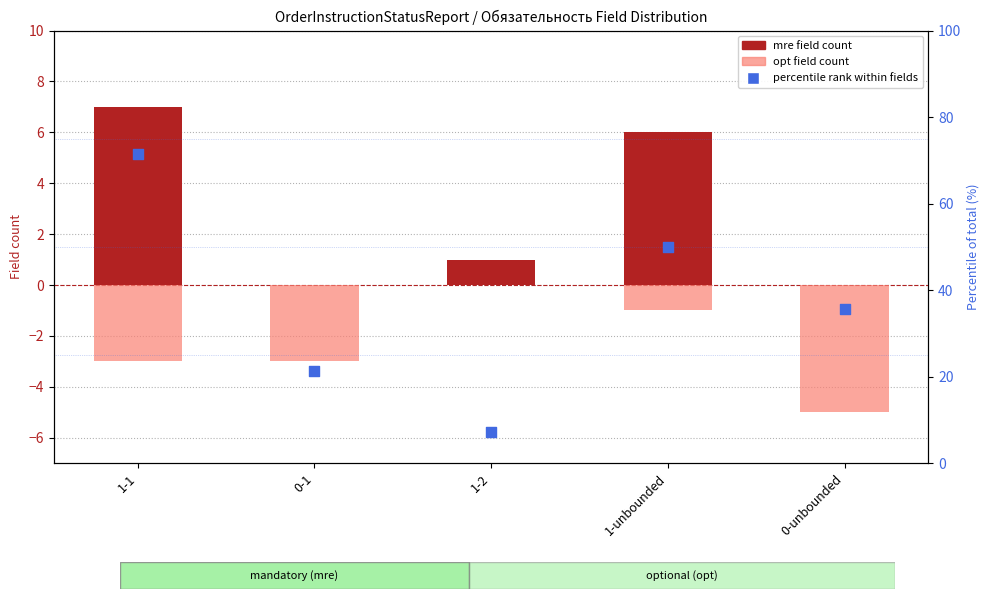

Is the value of mre (mandatory) at 1-1 greater than the value of opt (optional) at 1-1?

Yes